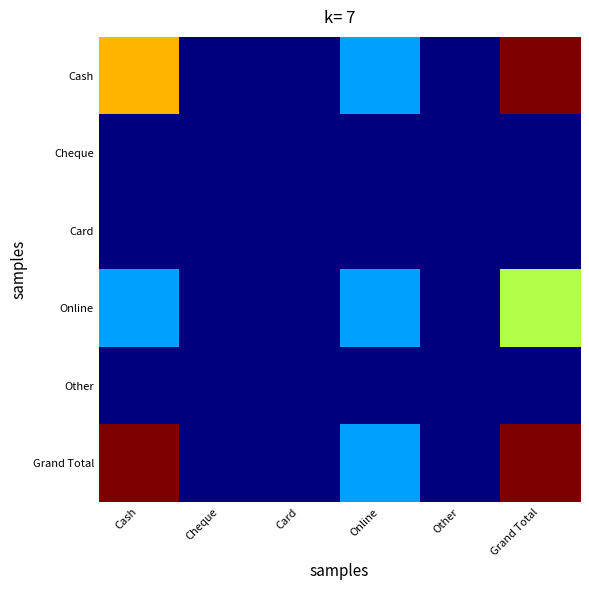

What is the greatest value displayed?

19510